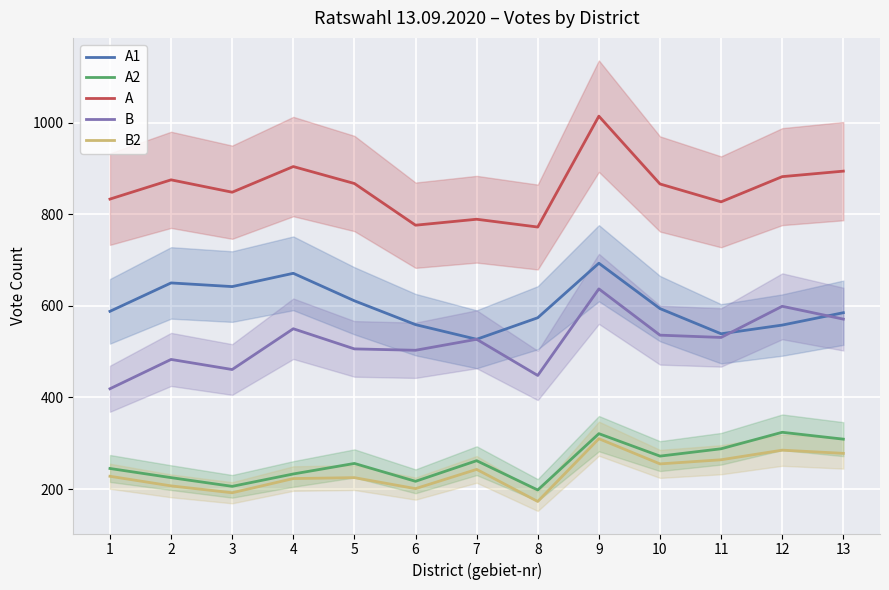

What are all the series names shown in the legend?

A1, A2, A, B, B2